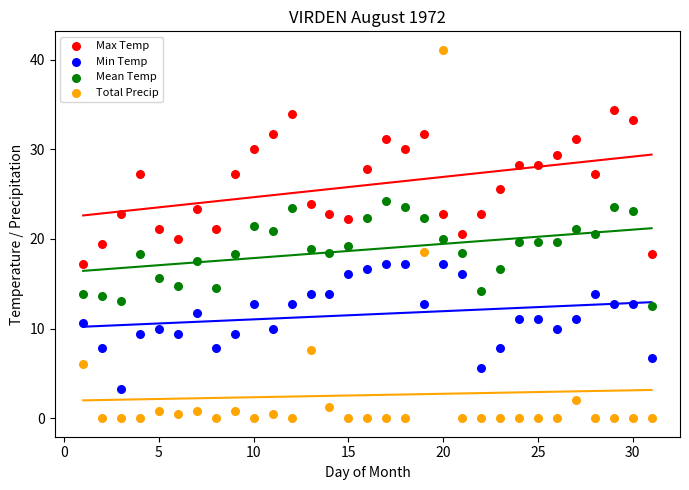

Which series contains the lowest Y value?

Total Precip